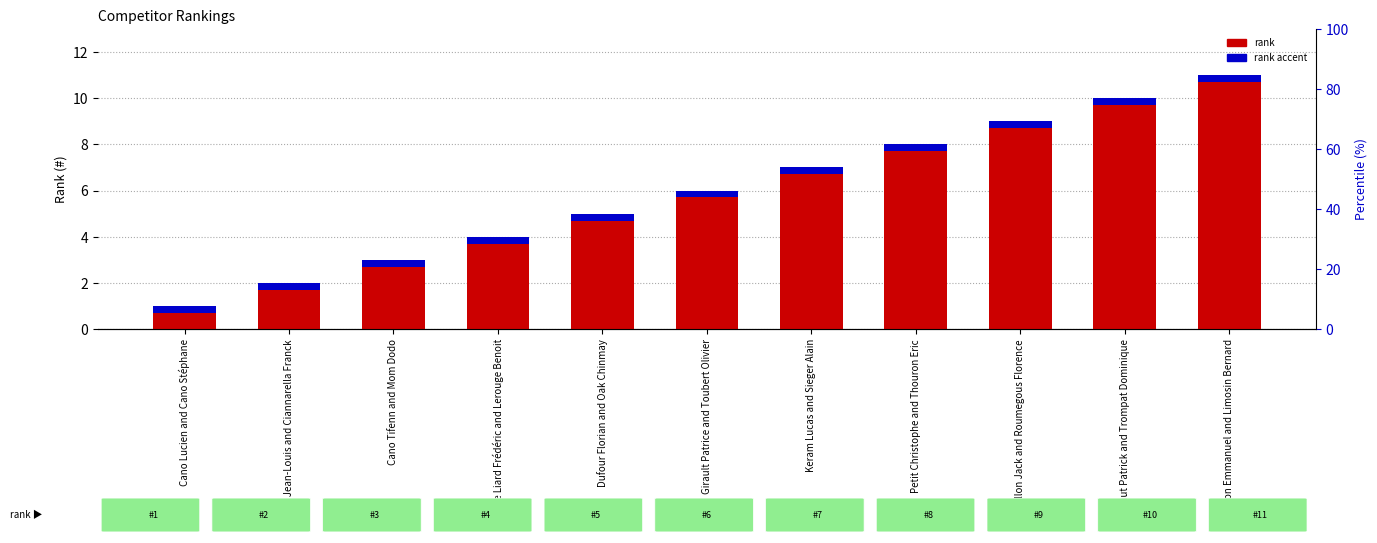

At Le Liard Frédéric and Lerouge Benoit, list the series in order from smallest to largest.

rank accent, #